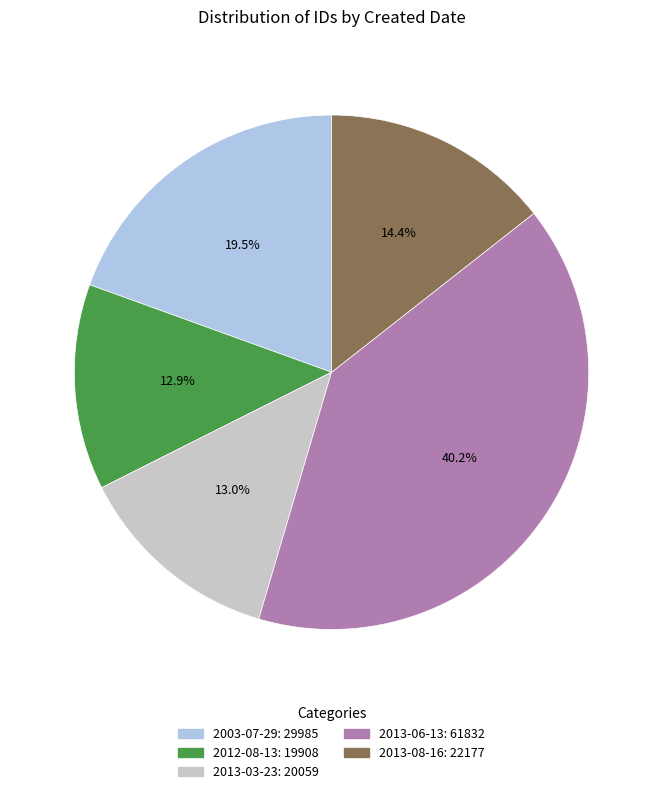

Is there a majority slice in this chart?

No